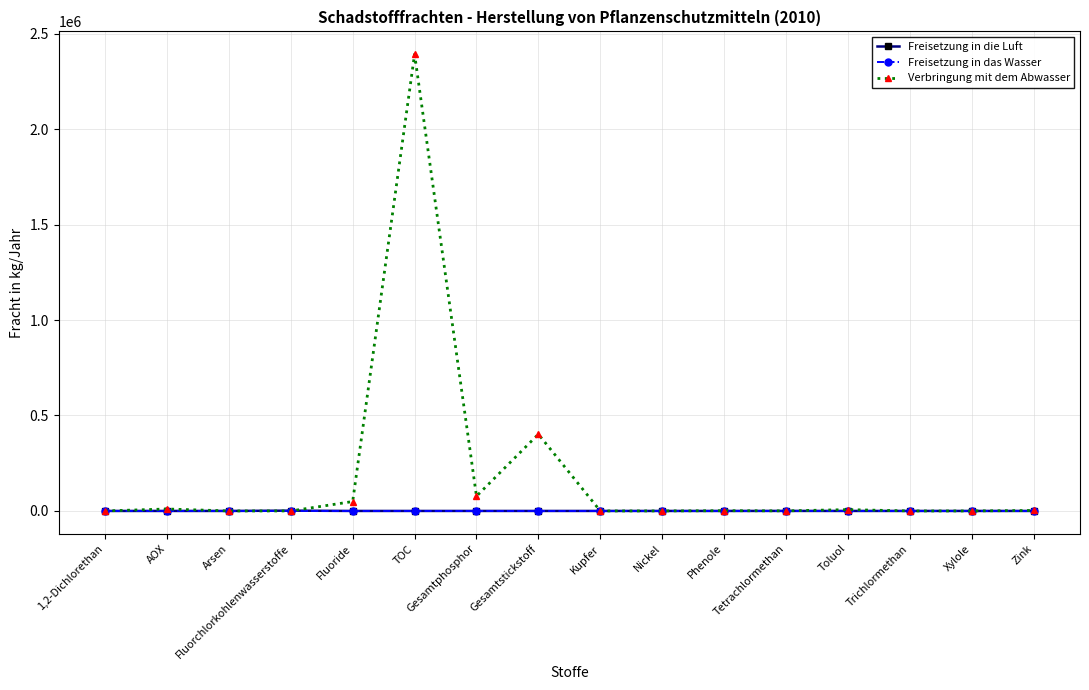

What is the difference between the second highest and second lowest values in the Verbringung mit dem Abwasser series?

401988